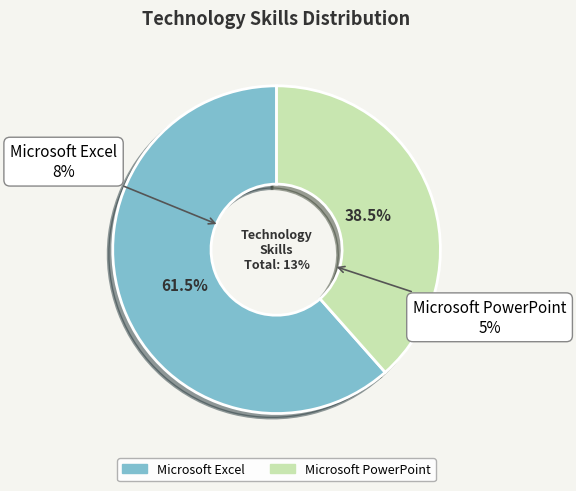

Does any single category account for the majority?

Yes